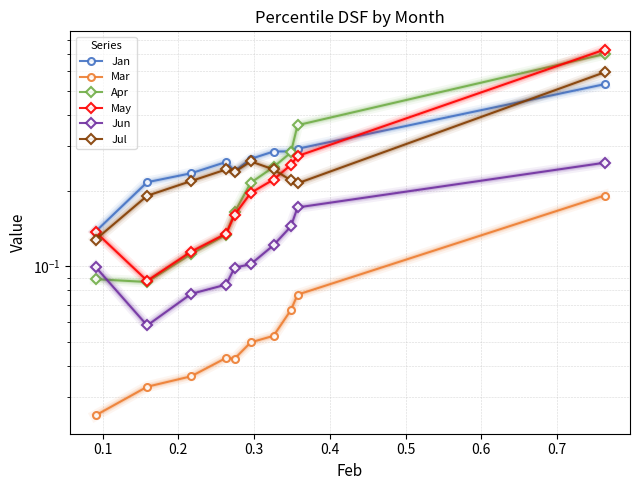

True or false: Apr has more than 2 points higher than both neighbors.

False